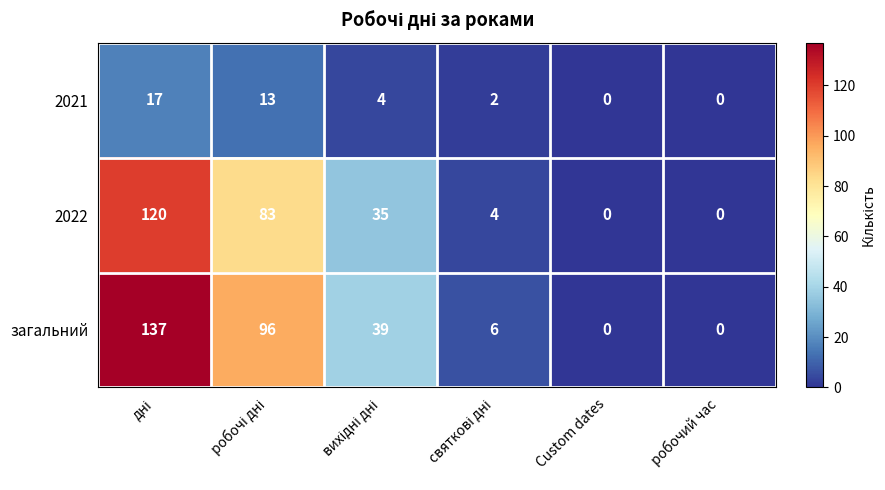

At how many categories does at least one series exceed 49?

2